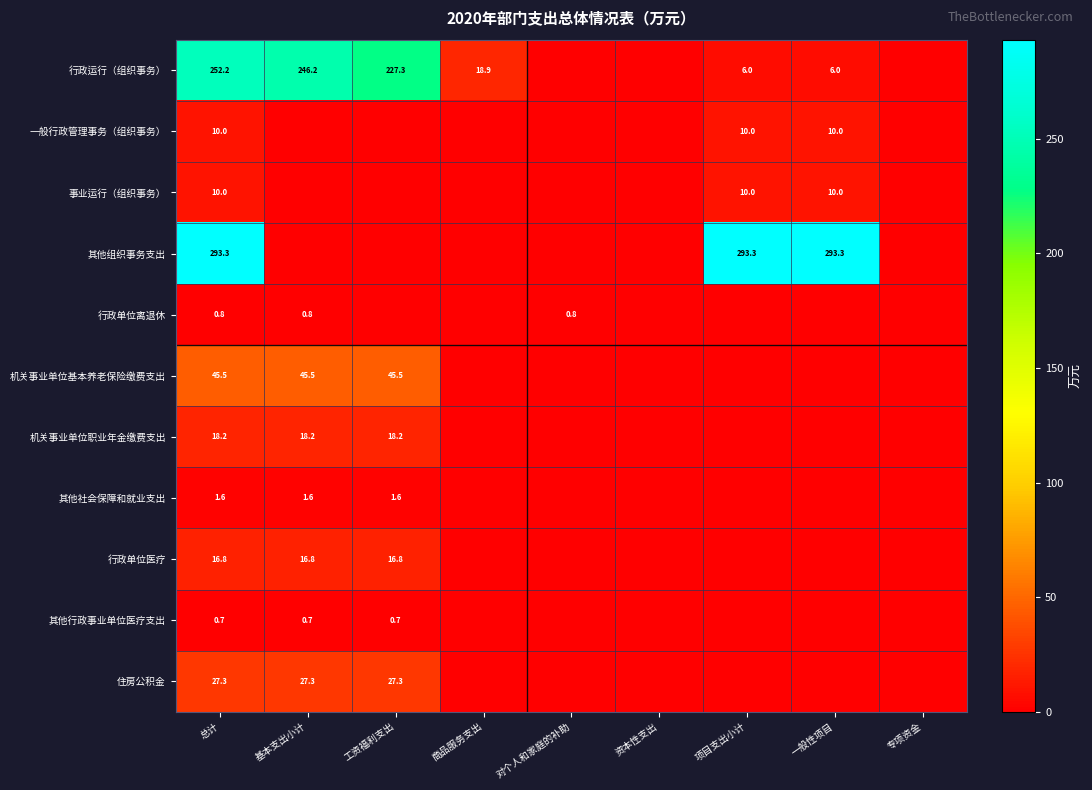

The value of 行政单位医疗 at 工资福利支出 is 24.9. True or false?

False